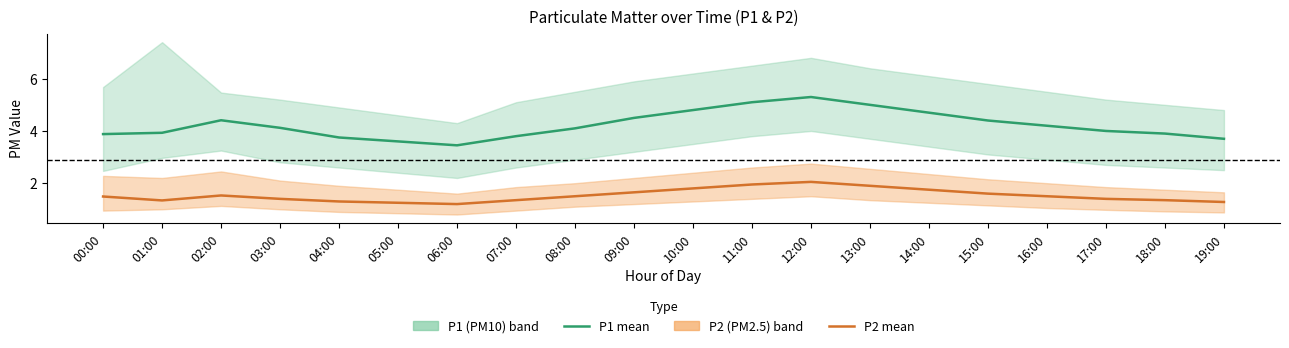

What value does the P2 mean series have at 10:00?

1.8